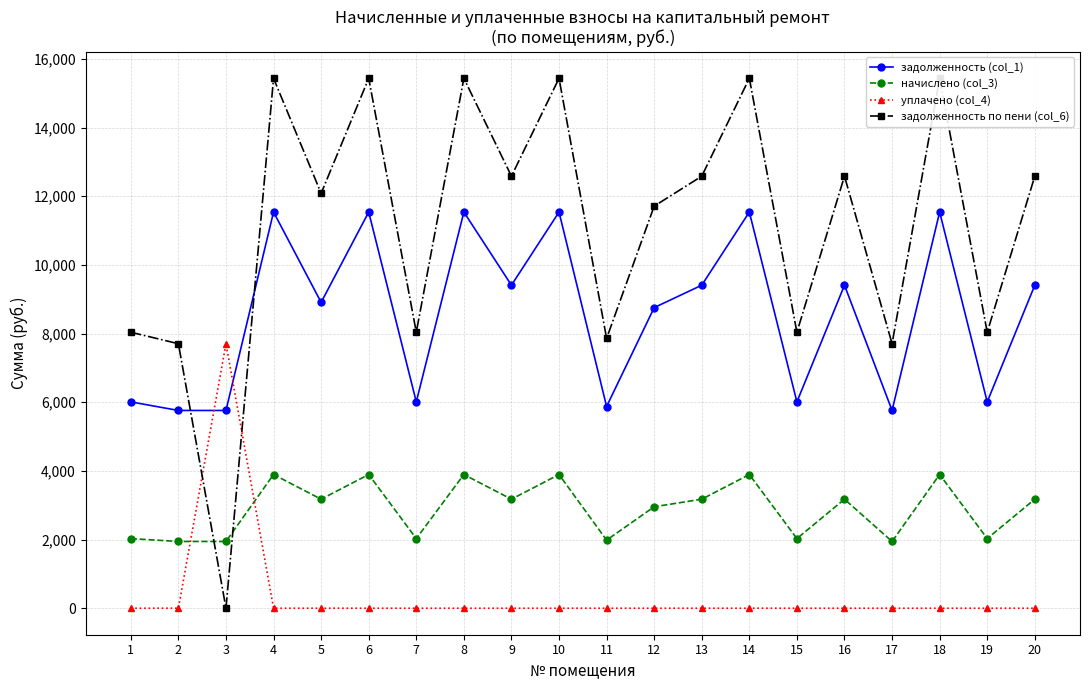

List the series in order of their peak value, lowest first.

начислено (col_3), уплачено (col_4), задолженность (col_1), задолженность по пени (col_6)